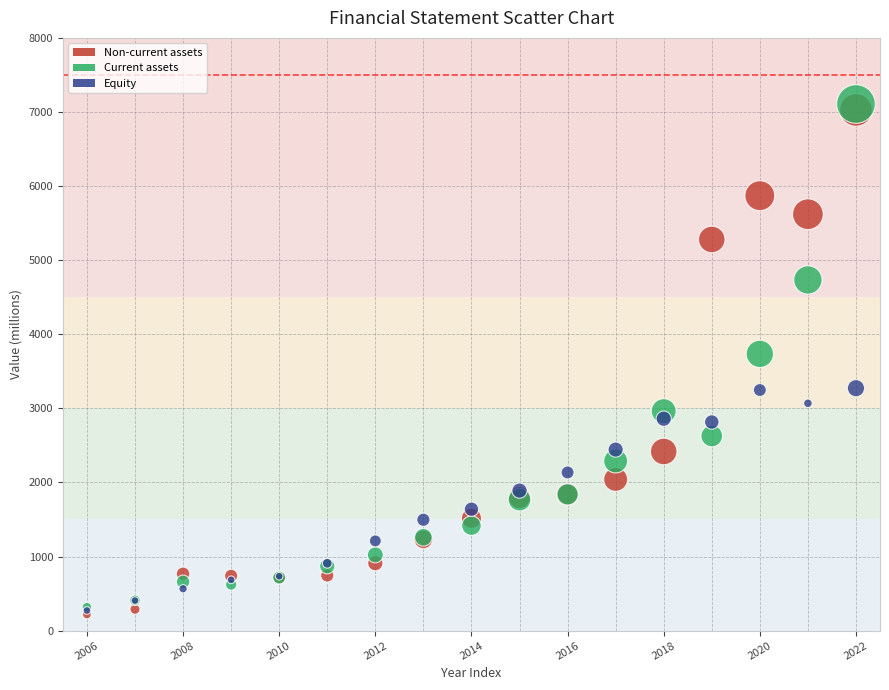

In the Non-current assets series, what Y value is closest to 3622?

2417.8